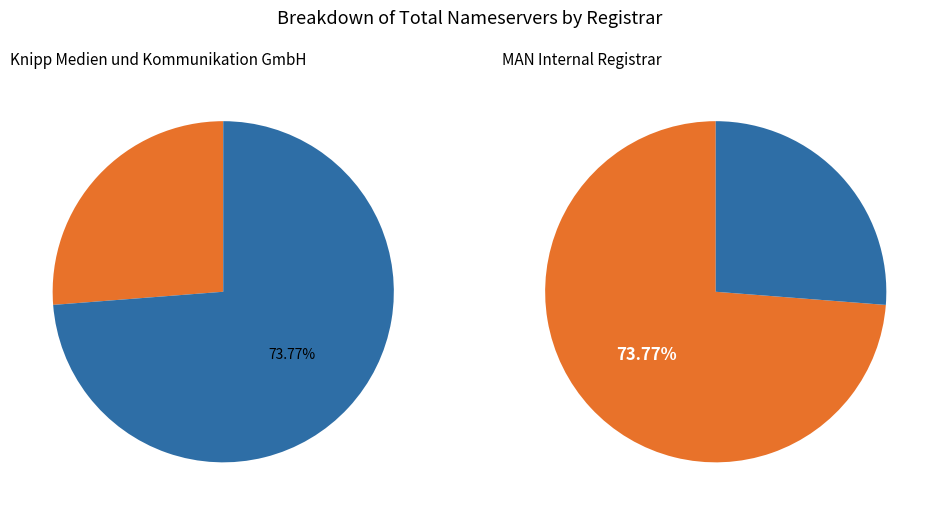

To the nearest percent, what is the combined percentage of MAN Internal Registrar and Knipp Medien und Kommunikation GmbH?

100%